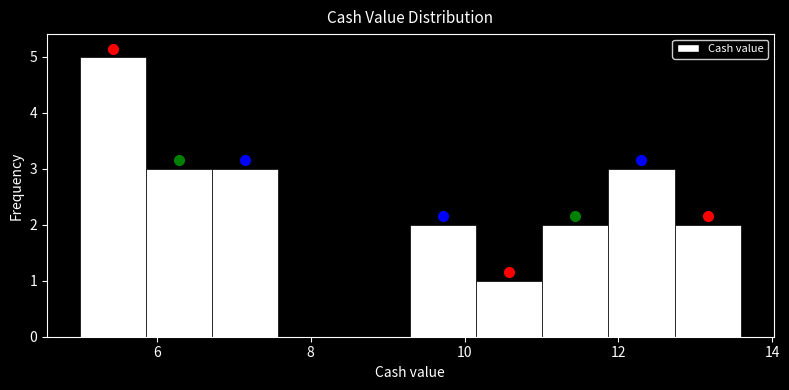

Which range on the x-axis has the tallest bar?

5.0 to 5.8